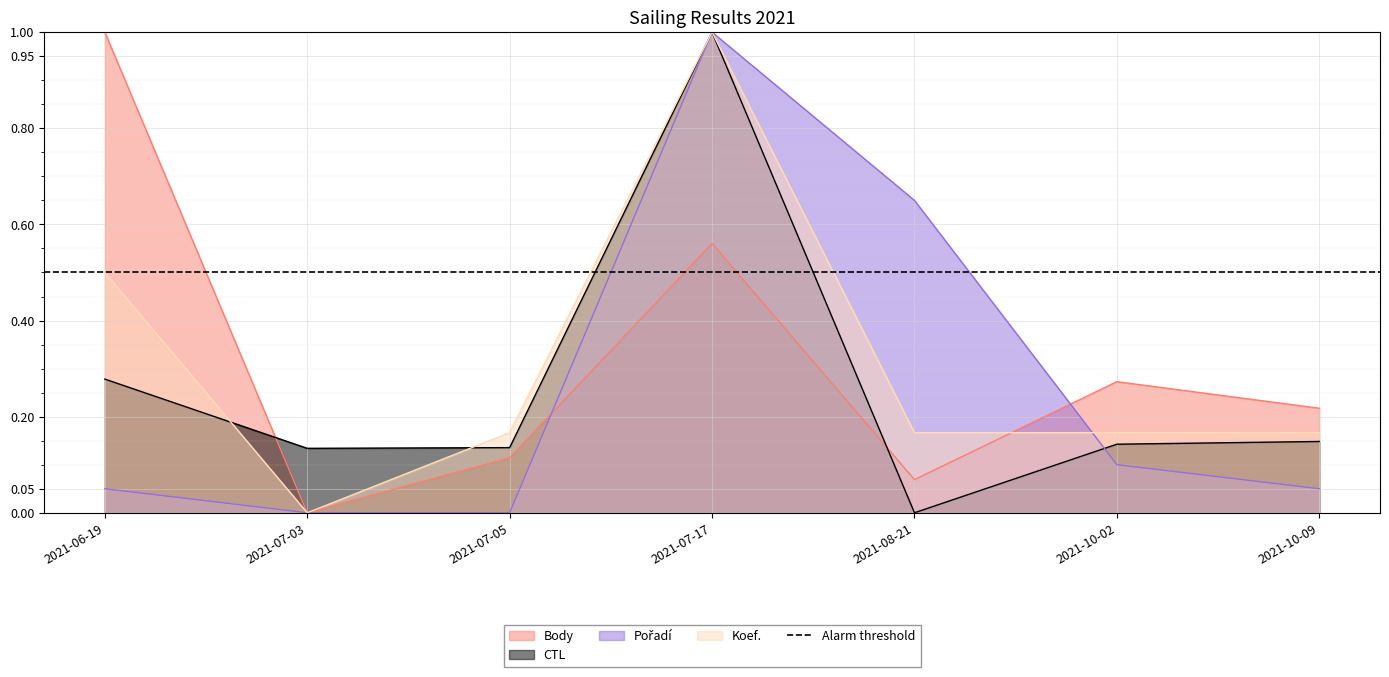

What is the sum of all CTL values?

1.8